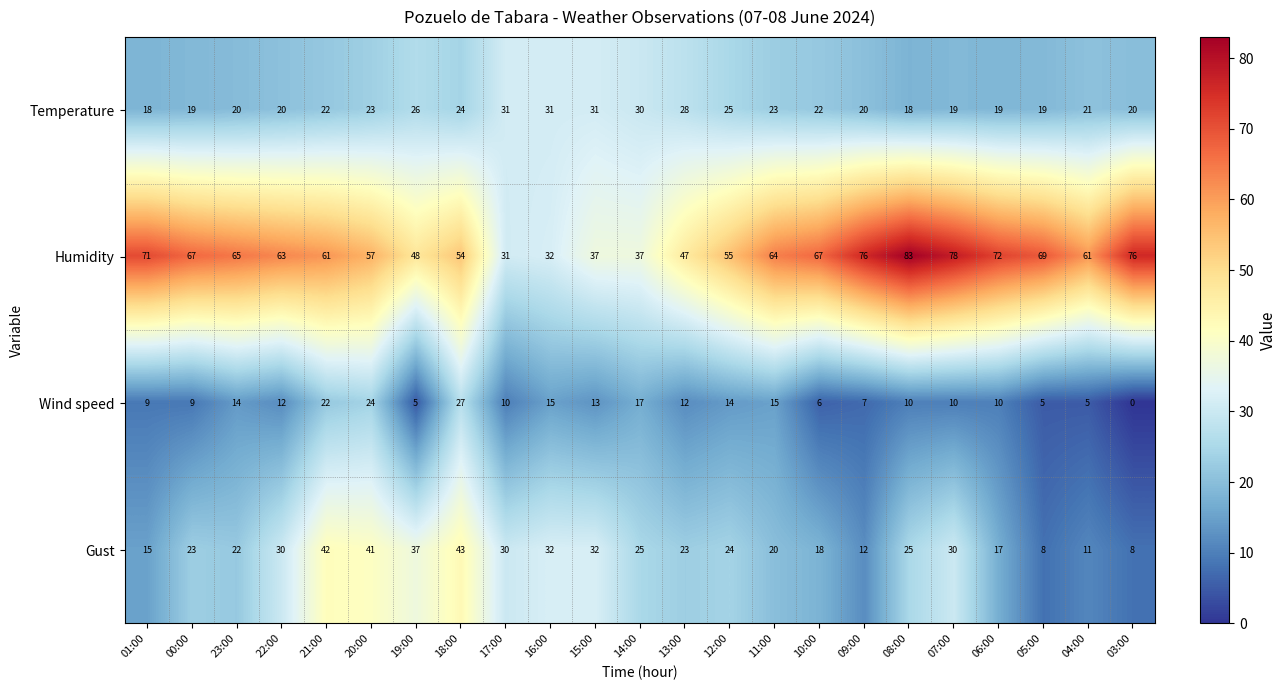

The Wind speed series shows 14 at 07:00. True or false?

False